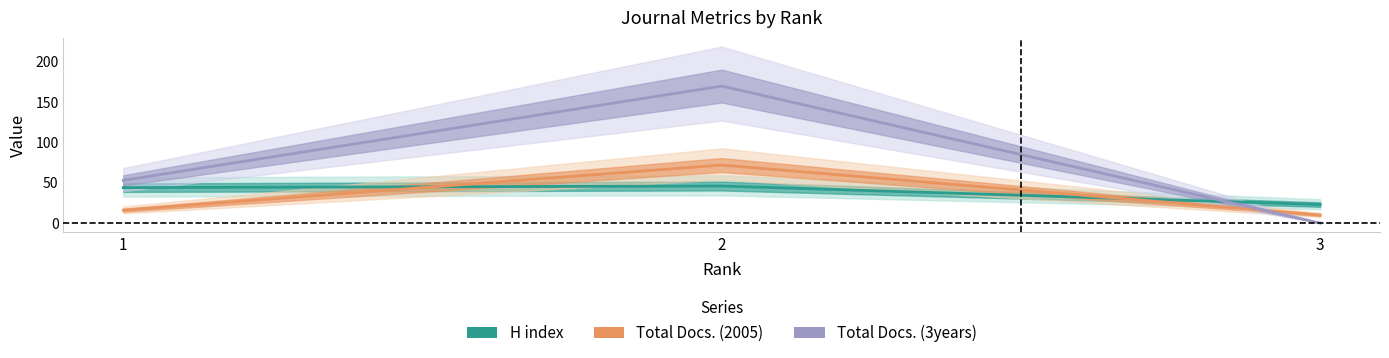

What is the value of the H index point at the 3rd from the left?

23